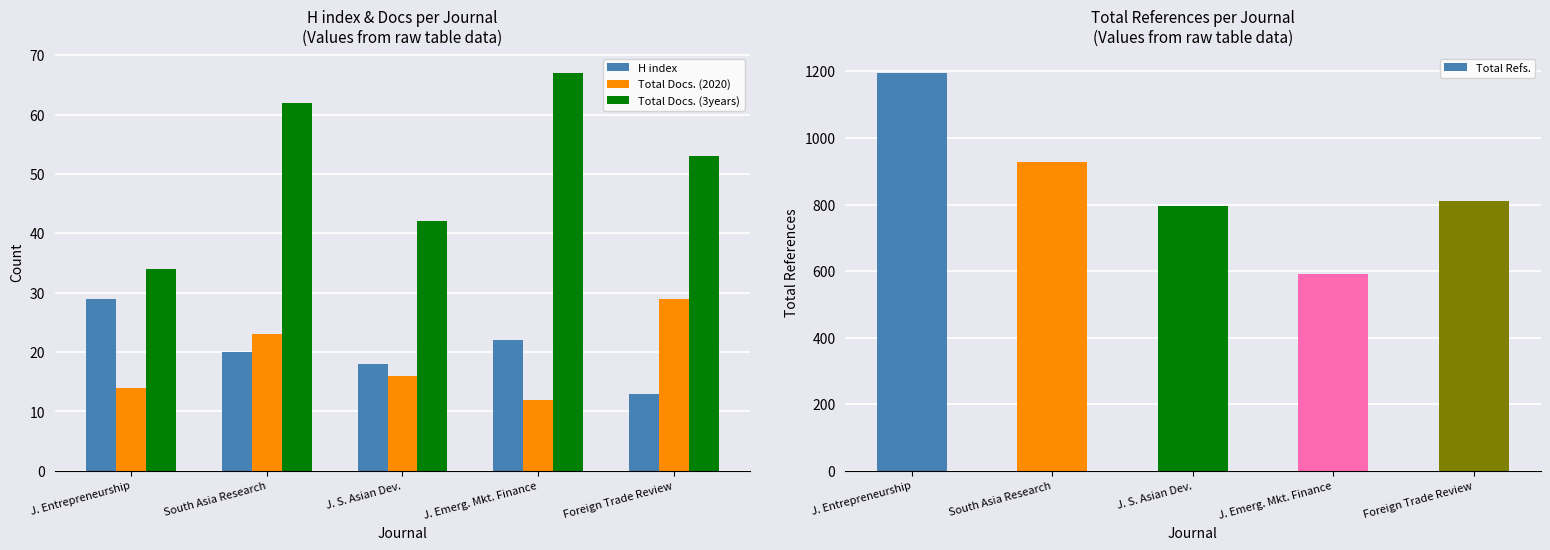

Are the bars grouped side by side (vs. stacked)?

Yes